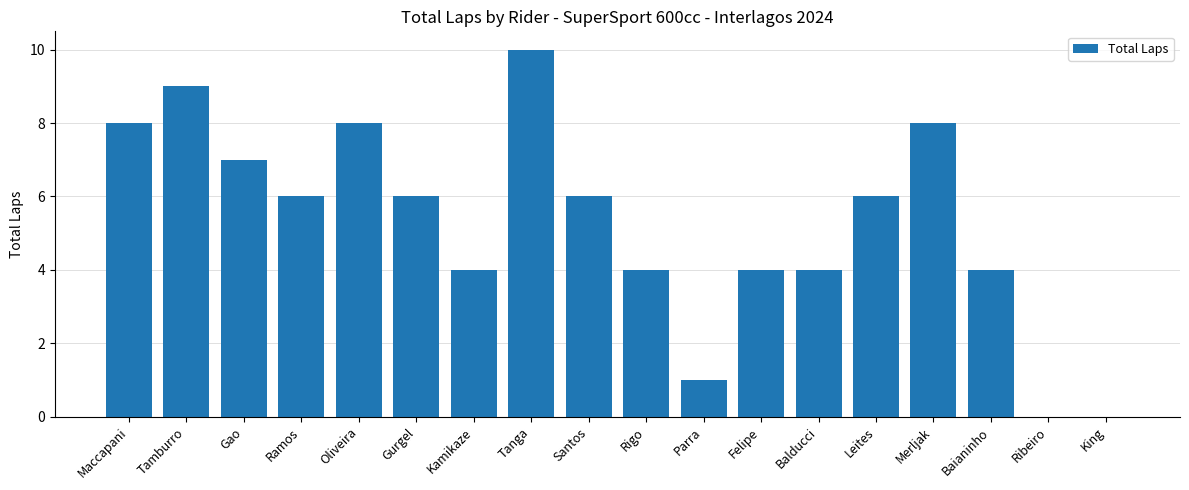

Between Tanga and Balducci, which is larger?

Tanga